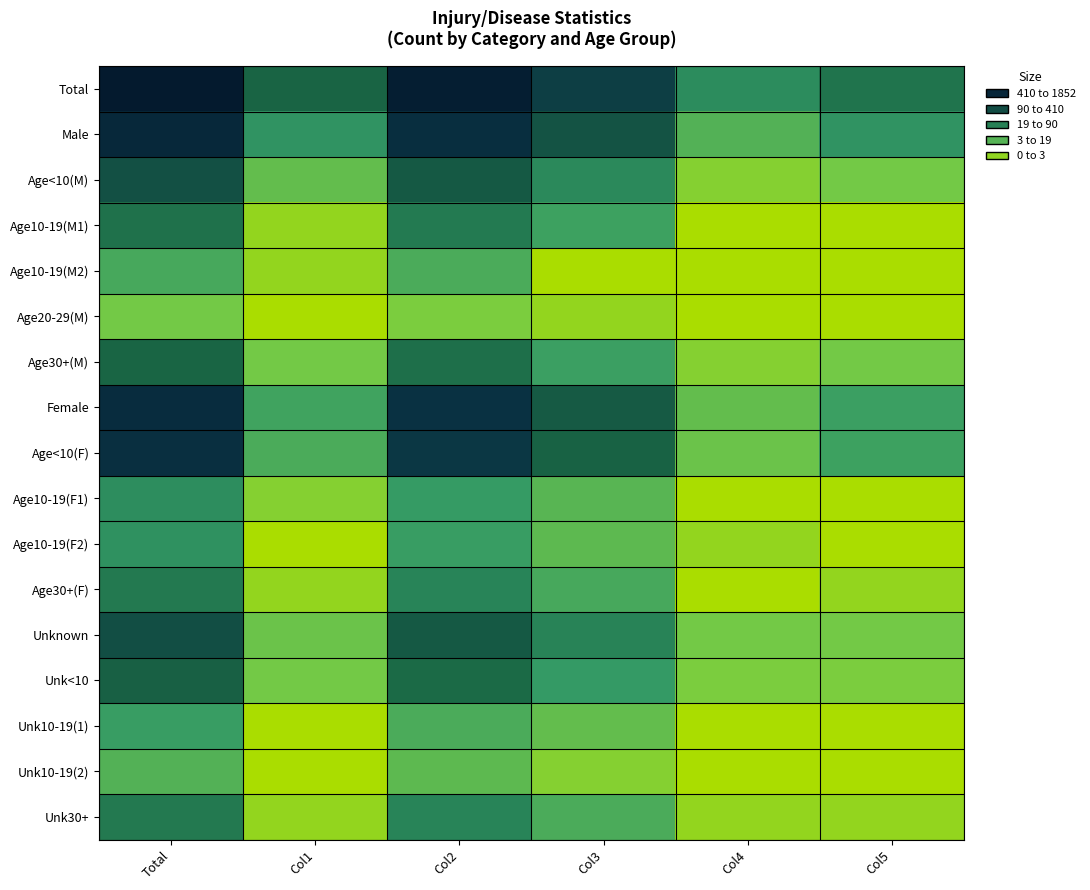

Reading left to right, list all the values displayed in this chart.

Total: Total=7.5	Col1=4.6	Col2=7.2	Col3=5.7	Col4=3.4	Col5=4.1
Male: Total=6.6	Col1=3.2	Col2=6.3	Col3=5.1	Col4=2.3	Col5=3.2
Age<10(M): Total=5.2	Col1=1.9	Col2=4.9	Col3=3.5	Col4=1.1	Col5=1.6
Age10-19(M1): Total=4.2	Col1=0.7	Col2=3.9	Col3=2.8	Col4=0.0	Col5=0.0
Age10-19(M2): Total=2.6	Col1=0.7	Col2=2.5	Col3=0.0	Col4=0.0	Col5=0.0
Age20-29(M): Total=1.6	Col1=0.0	Col2=1.4	Col3=0.7	Col4=0.0	Col5=0.0
Age30+(M): Total=4.6	Col1=1.6	Col2=4.2	Col3=2.8	Col4=1.1	Col5=1.6
Female: Total=6.4	Col1=2.7	Col2=6.1	Col3=4.9	Col4=1.9	Col5=2.8
Age<10(F): Total=6.2	Col1=2.5	Col2=5.9	Col3=4.6	Col4=1.8	Col5=2.8
Age10-19(F1): Total=3.4	Col1=1.1	Col2=2.9	Col3=2.2	Col4=0.0	Col5=0.0
Age10-19(F2): Total=3.3	Col1=0.0	Col2=2.9	Col3=2.1	Col4=0.7	Col5=0.0
Age30+(F): Total=4.0	Col1=0.7	Col2=3.6	Col3=2.6	Col4=0.0	Col5=0.7
Unknown: Total=5.2	Col1=1.8	Col2=4.9	Col3=3.7	Col4=1.6	Col5=1.6
Unk<10: Total=4.7	Col1=1.6	Col2=4.4	Col3=3.0	Col4=1.4	Col5=1.4
Unk10-19(1): Total=2.9	Col1=0.0	Col2=2.5	Col3=1.9	Col4=0.0	Col5=0.0
Unk10-19(2): Total=2.3	Col1=0.0	Col2=2.1	Col3=1.1	Col4=0.0	Col5=0.0
Unk30+: Total=4.0	Col1=0.7	Col2=3.6	Col3=2.5	Col4=0.7	Col5=0.7